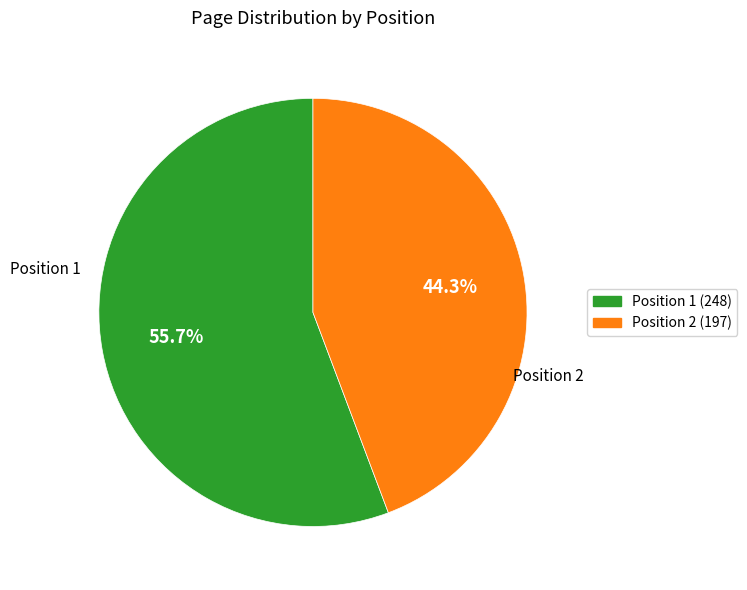

How many segments does this pie chart have?

2